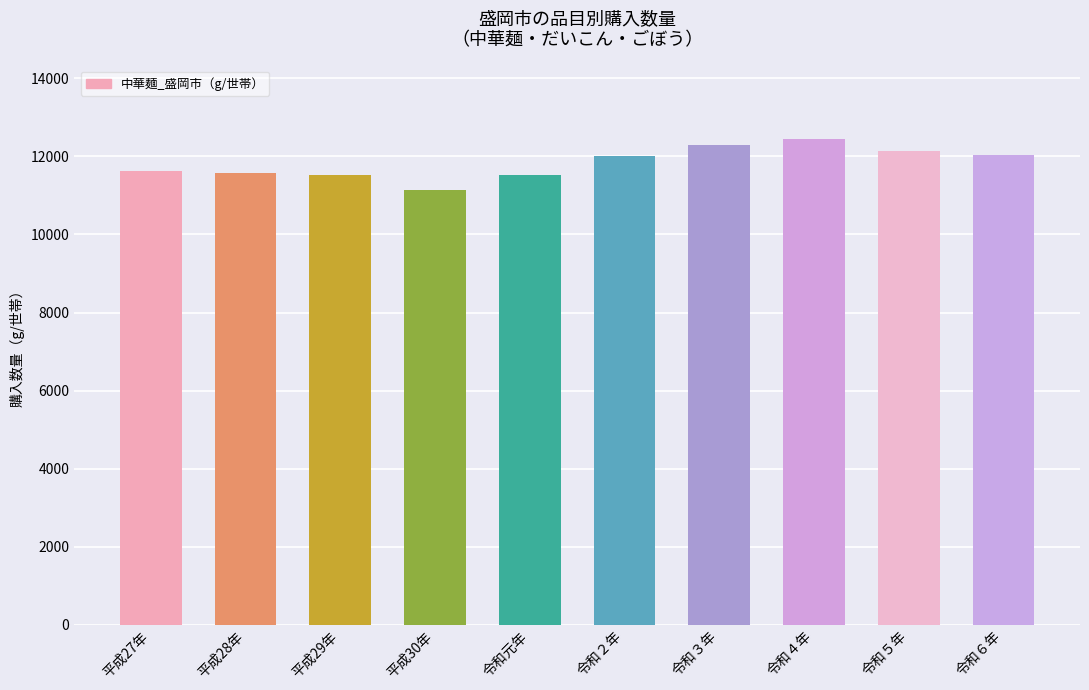

What is the change in value from 平成28年 to 令和６年?

+461